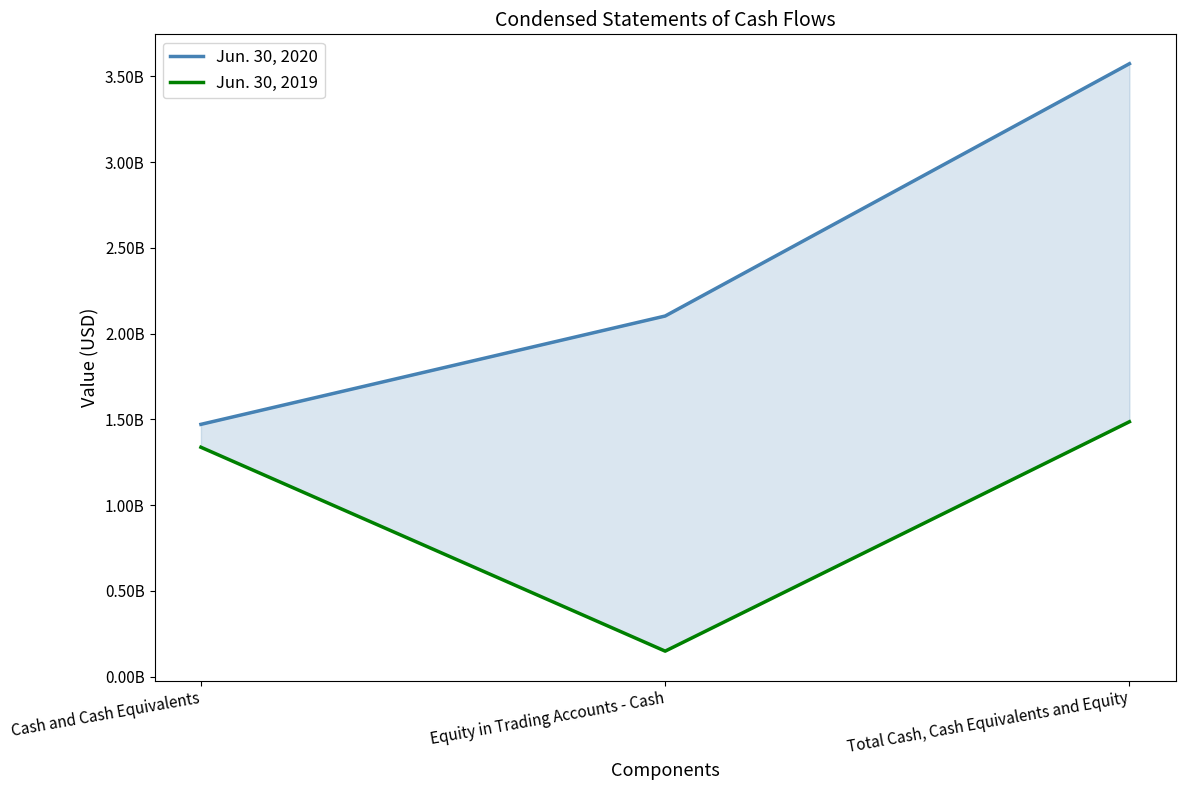

Reading right to left, what are all the values shown in this chart?

Jun. 30, 2020: Total Cash, Cash Equivalents and Equity=3573055087	Equity in Trading Accounts - Cash=2102280331	Cash and Cash Equivalents=1470774756
Jun. 30, 2019: Total Cash, Cash Equivalents and Equity=1485994667	Equity in Trading Accounts - Cash=148739529	Cash and Cash Equivalents=1337255138